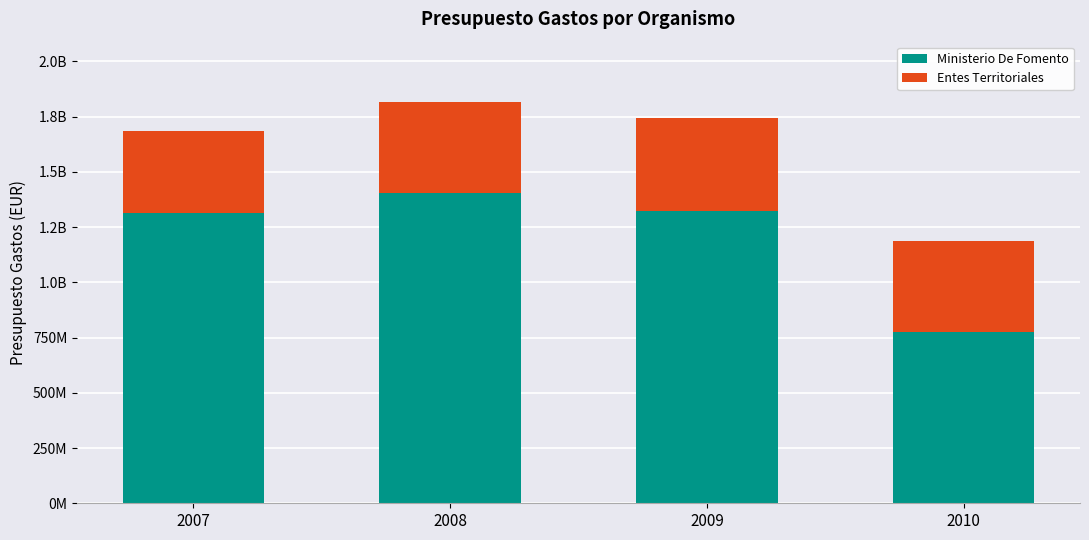

What are all the series names shown in the legend?

Ministerio De Fomento, Entes Territoriales